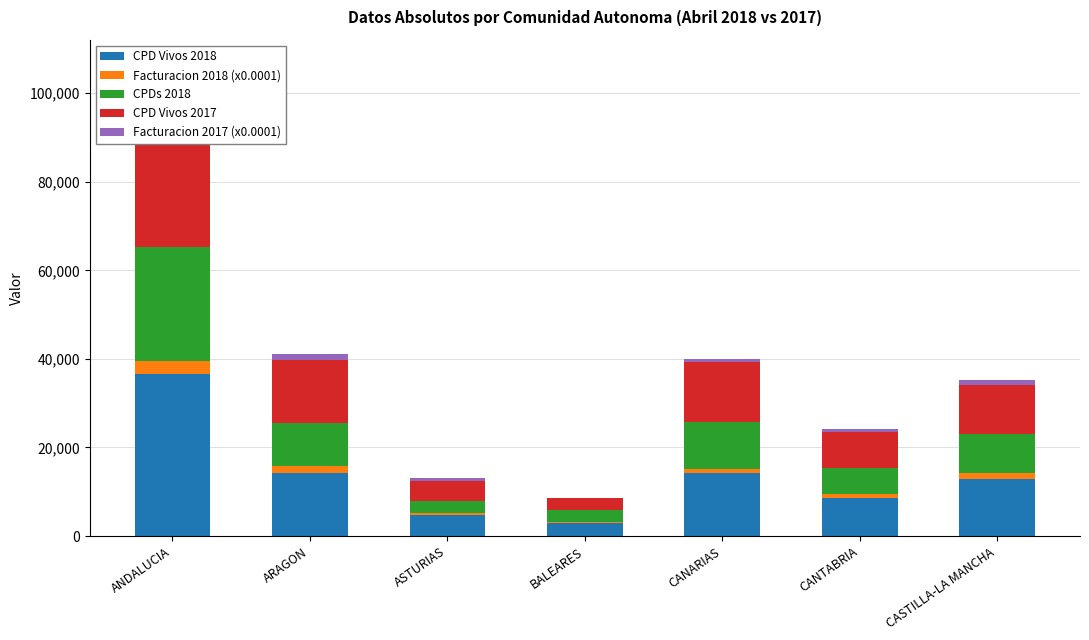

At which label does Facturacion 2017 (x0.0001) first exceed 707?

ANDALUCIA